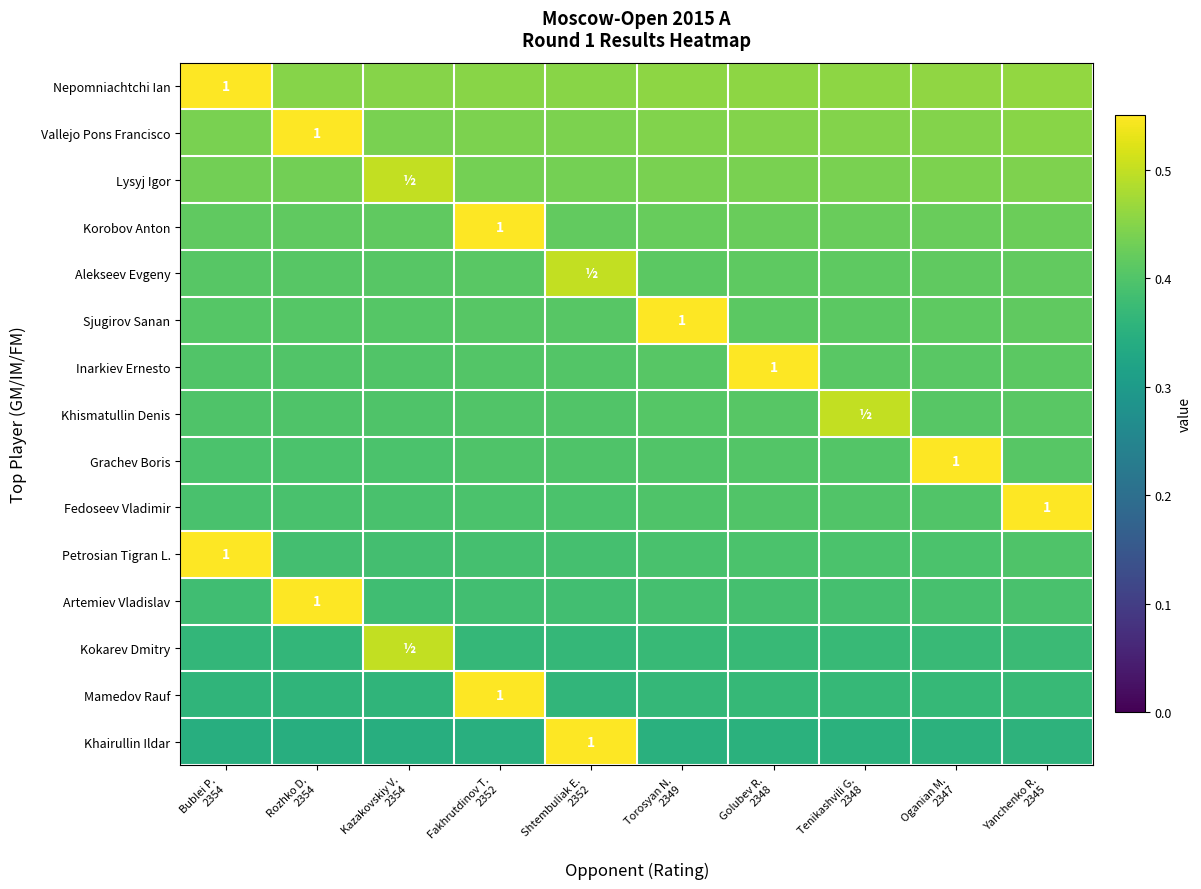

How many Vallejo Pons Francisco values are between 0 and 1?

10